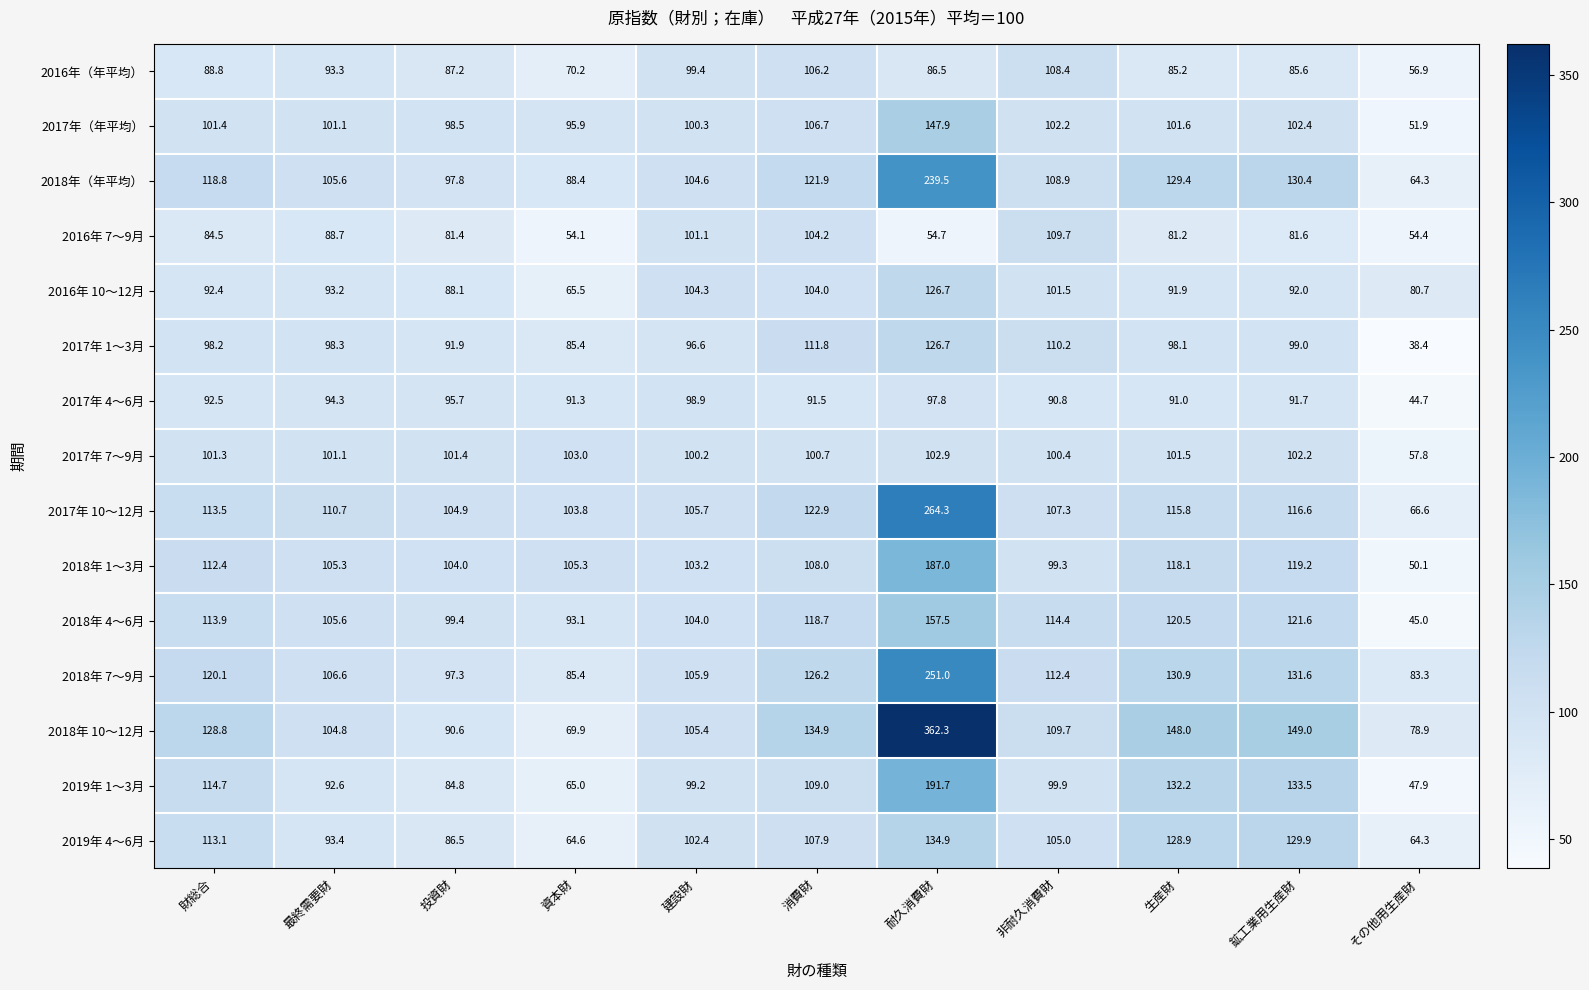

At 財総合, list the series in order from largest to smallest.

2018年 10〜12月, 2018年 7〜9月, 2018年（年平均）, 2019年 1〜3月, 2018年 4〜6月, 2017年 10〜12月, 2019年 4〜6月, 2018年 1〜3月, 2017年（年平均）, 2017年 7〜9月, 2017年 1〜3月, 2017年 4〜6月, 2016年 10〜12月, 2016年（年平均）, 2016年 7〜9月